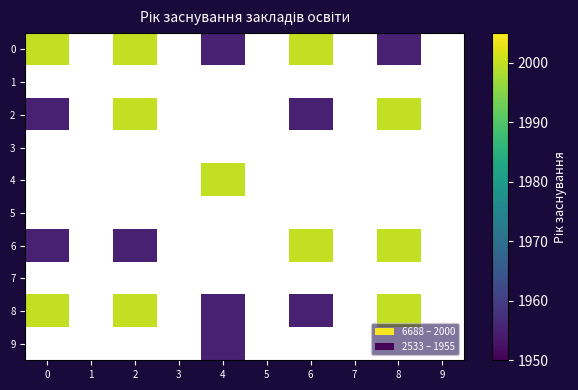

Is the value of 3 at 4 greater than the value of 1 at 6?

No